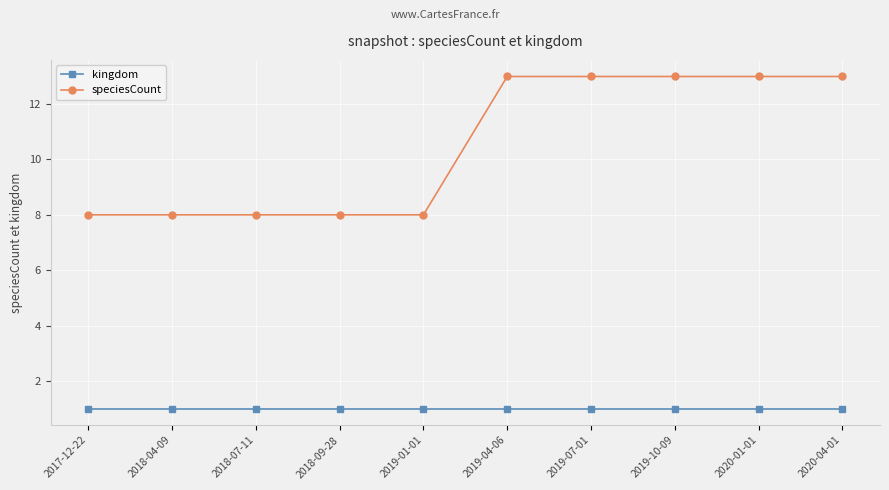

What position from the left is 2019-01-01?

5